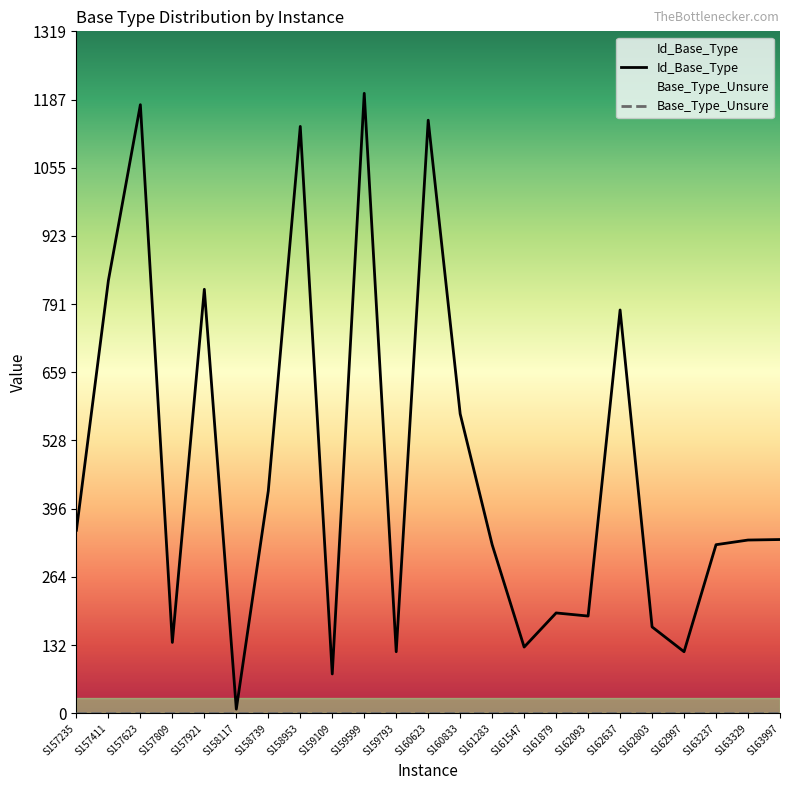

Reading right to left, list all the values displayed in this chart.

S163997=336	S163329=335	S163237=326	S162997=119	S162803=167	S162637=780	S162093=188	S161879=194	S161547=128	S161283=326	S160833=579	S160623=1147	S159793=119	S159599=1199	S159109=76	S158953=1135	S158739=430	S158117=8	S157921=820	S157809=137	S157623=1177	S157411=837	S157235=354